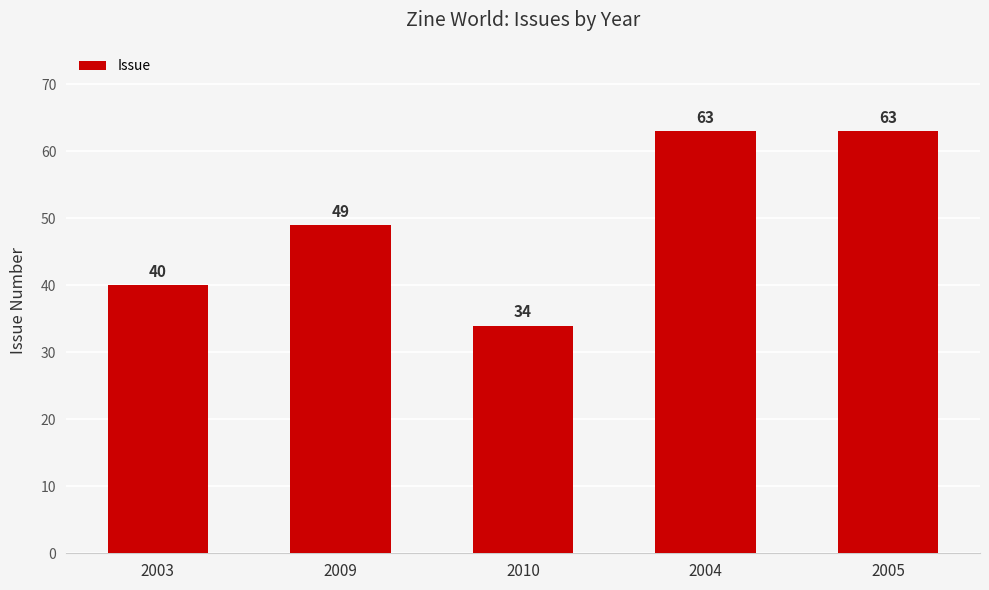

What is the label of the 5th bar from the left?

2005